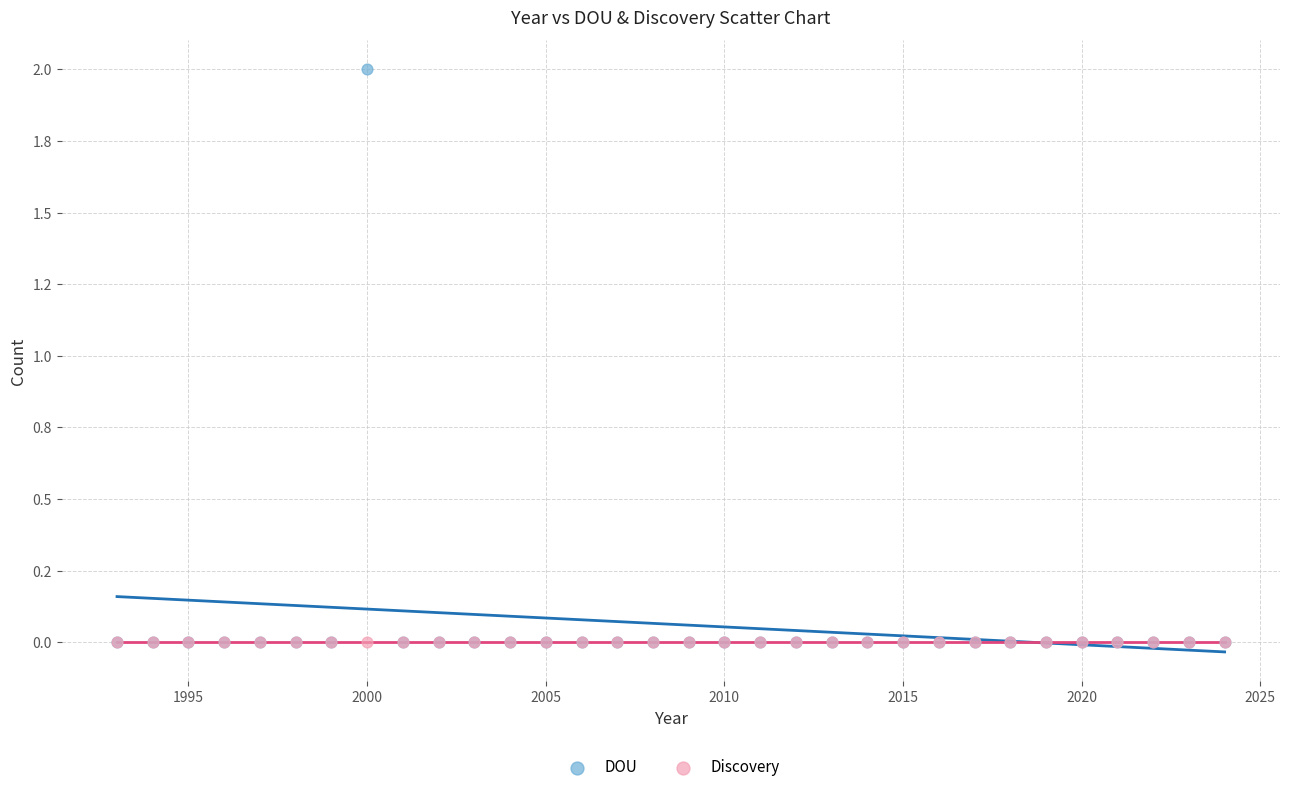

What are all the series names shown in the legend?

DOU, Discovery